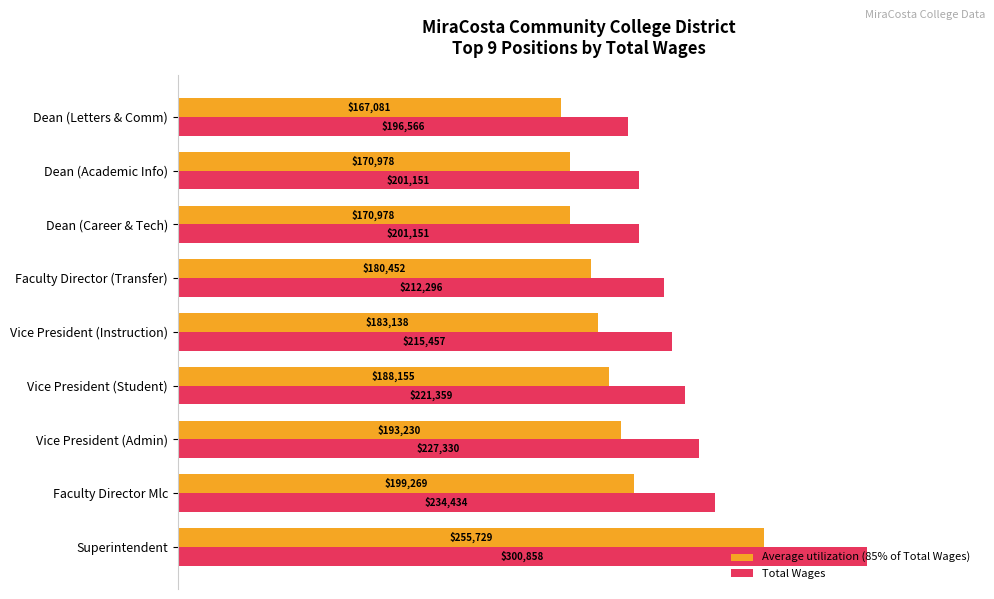

What is the sum of all Total Wages values?

2010602.0